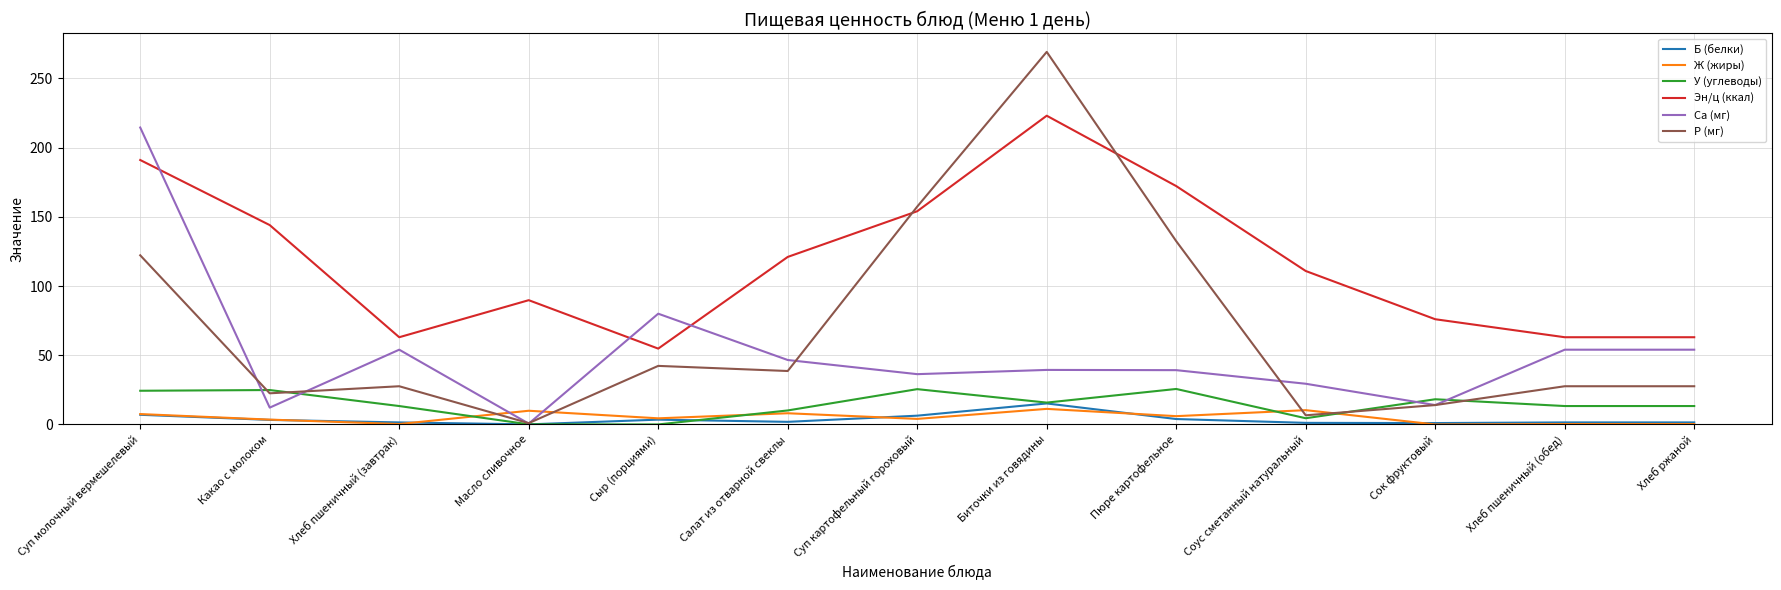

Between Суп картофельный гороховый and Биточки из говядины, which series saw the biggest shift?

Р (мг)